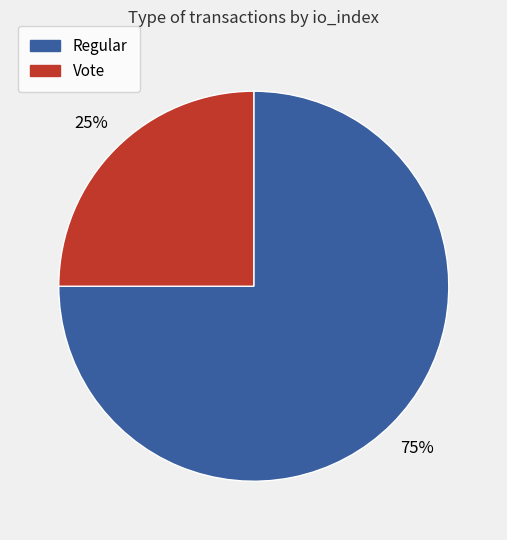

Which slice represents more than half of the pie?

Regular